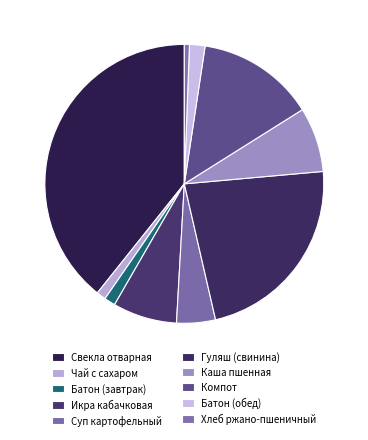

The Гуляш (свинина) slice represents 13% of the pie. True or false?

False